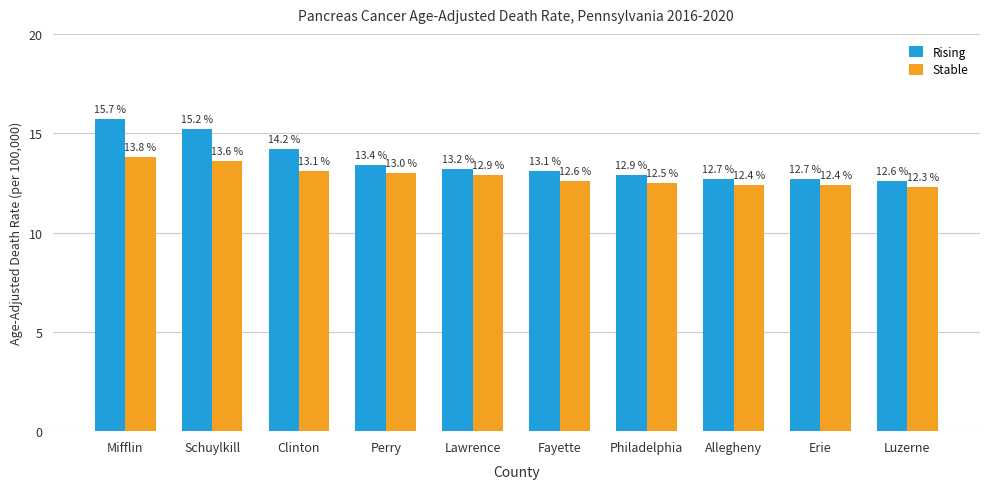

What is the difference between the highest and lowest values at Erie?

0.3